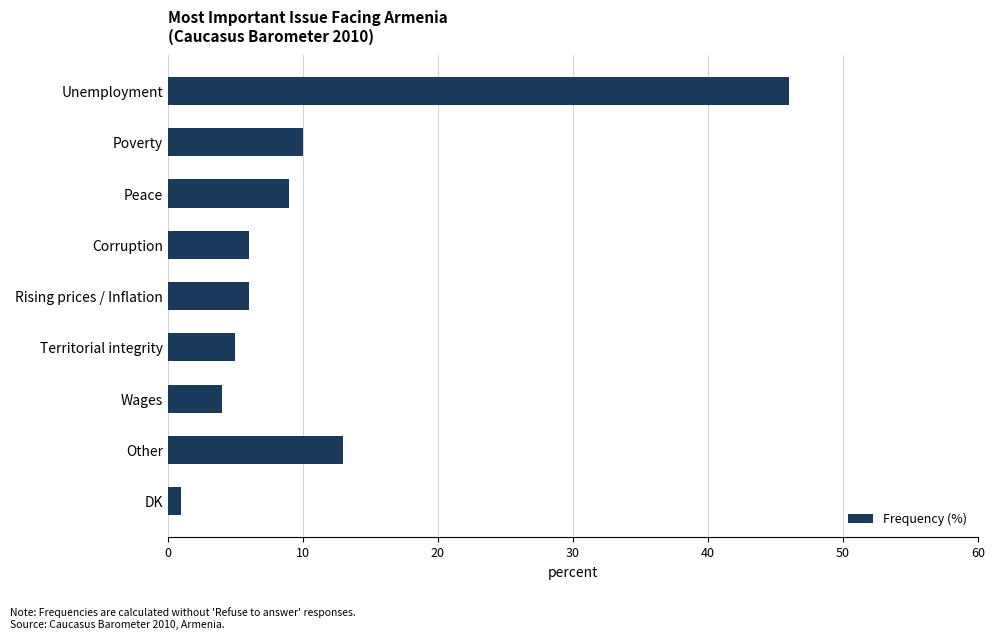

Does the chart contain stacked bars?

No